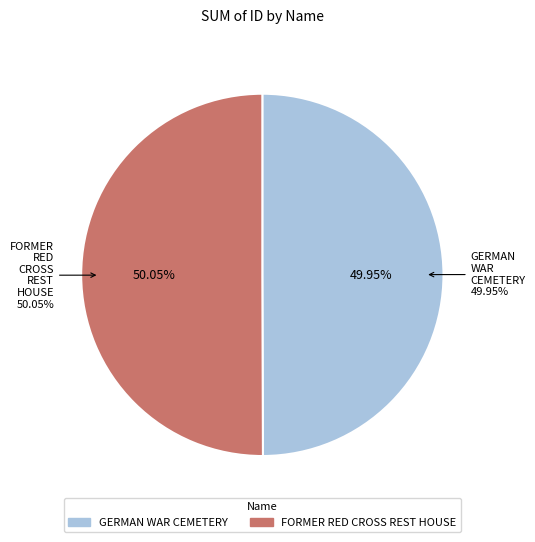

To the nearest percent, what percentage of the pie is FORMER RED CROSS REST HOUSE?

50%